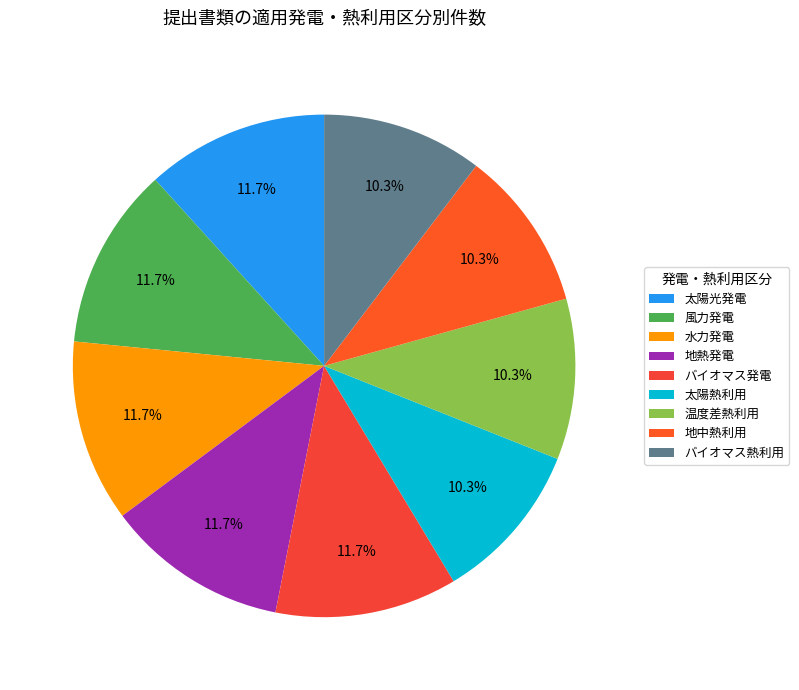

What portion of the pie excludes バイオマス発電?

88.4%